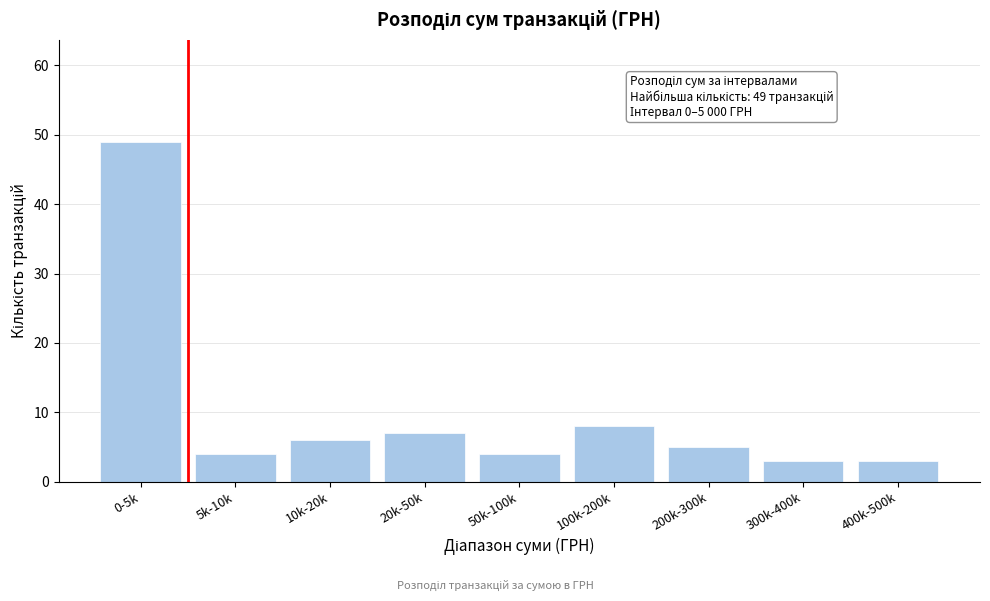

Reading left to right, extract all data points from this chart.

49	4	6	7	4	8	5	3	3